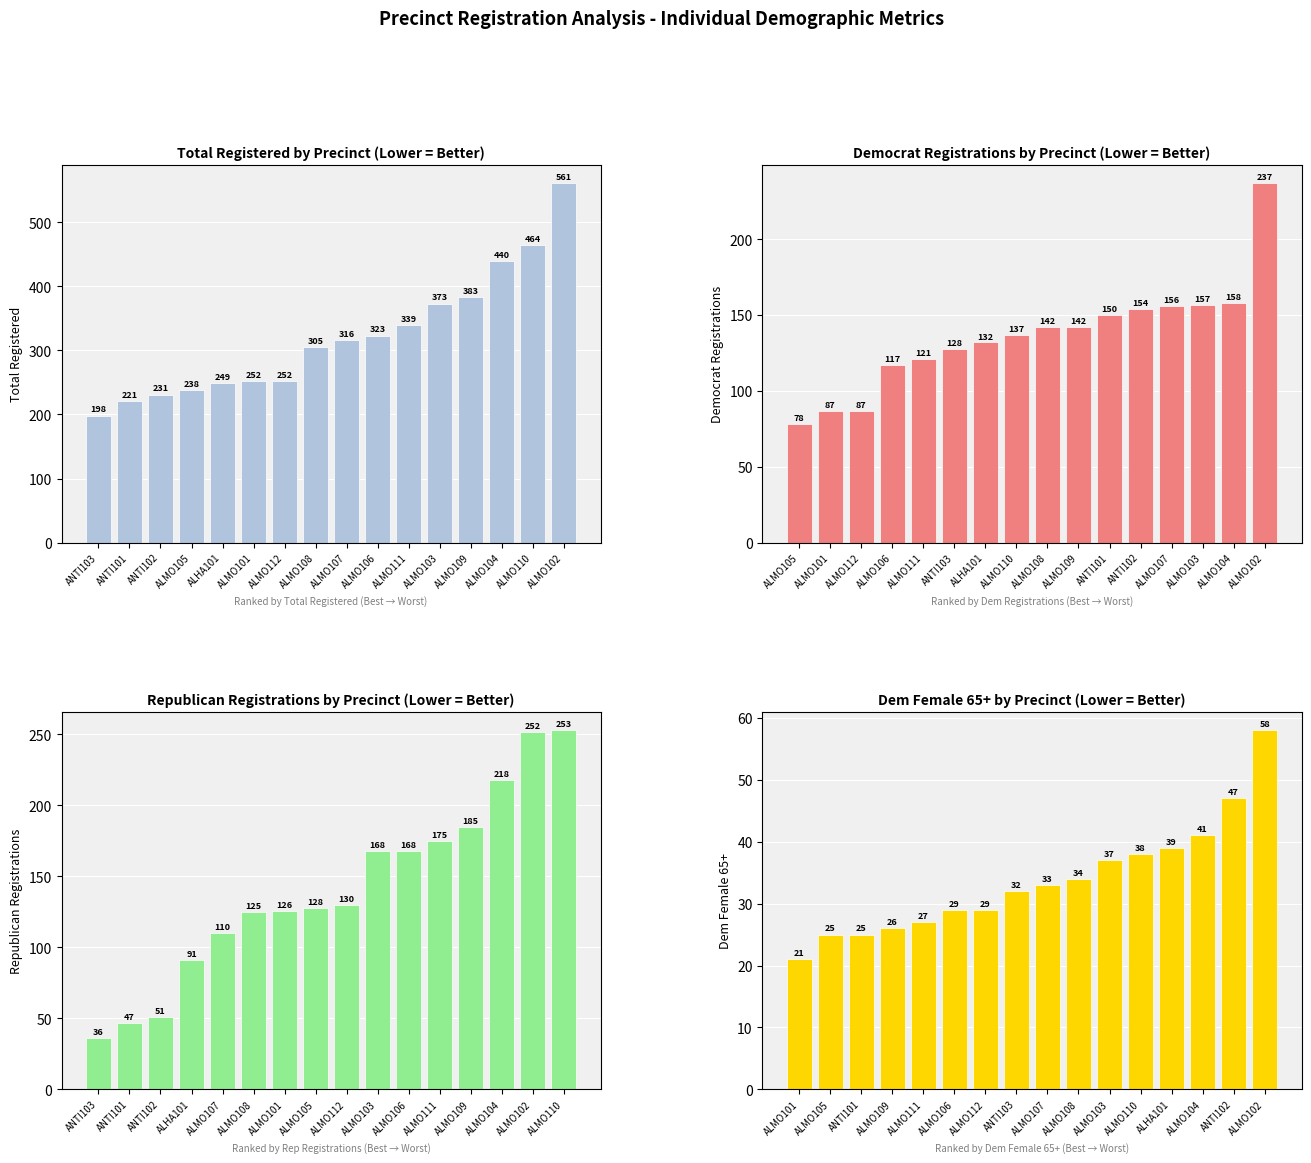

At which label is totreg_r closest to 379?

ALMO109